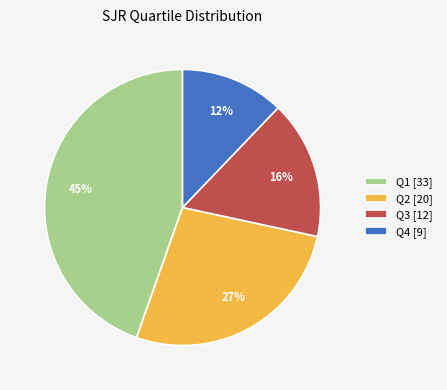

To the nearest percent, what is the difference between the Q2 [20] and Q3 [12] slice percentages?

11%